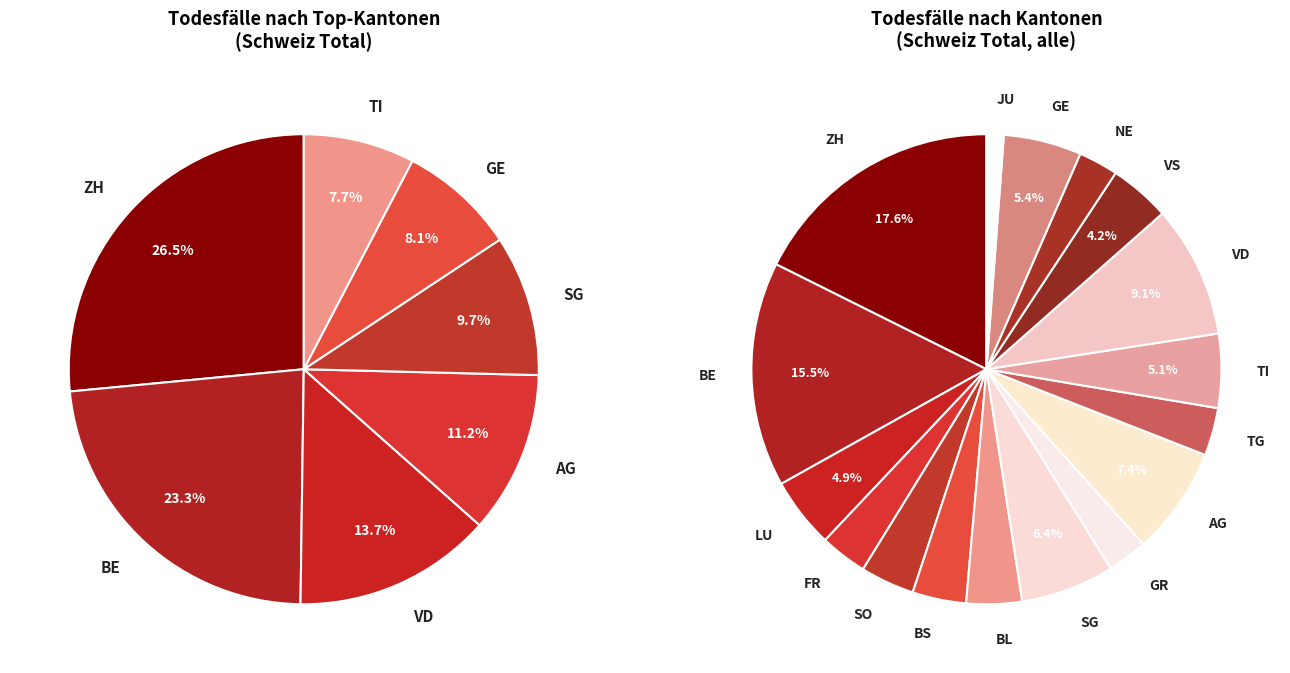

To the nearest percent, what is the combined percentage of BL and LU?

9%